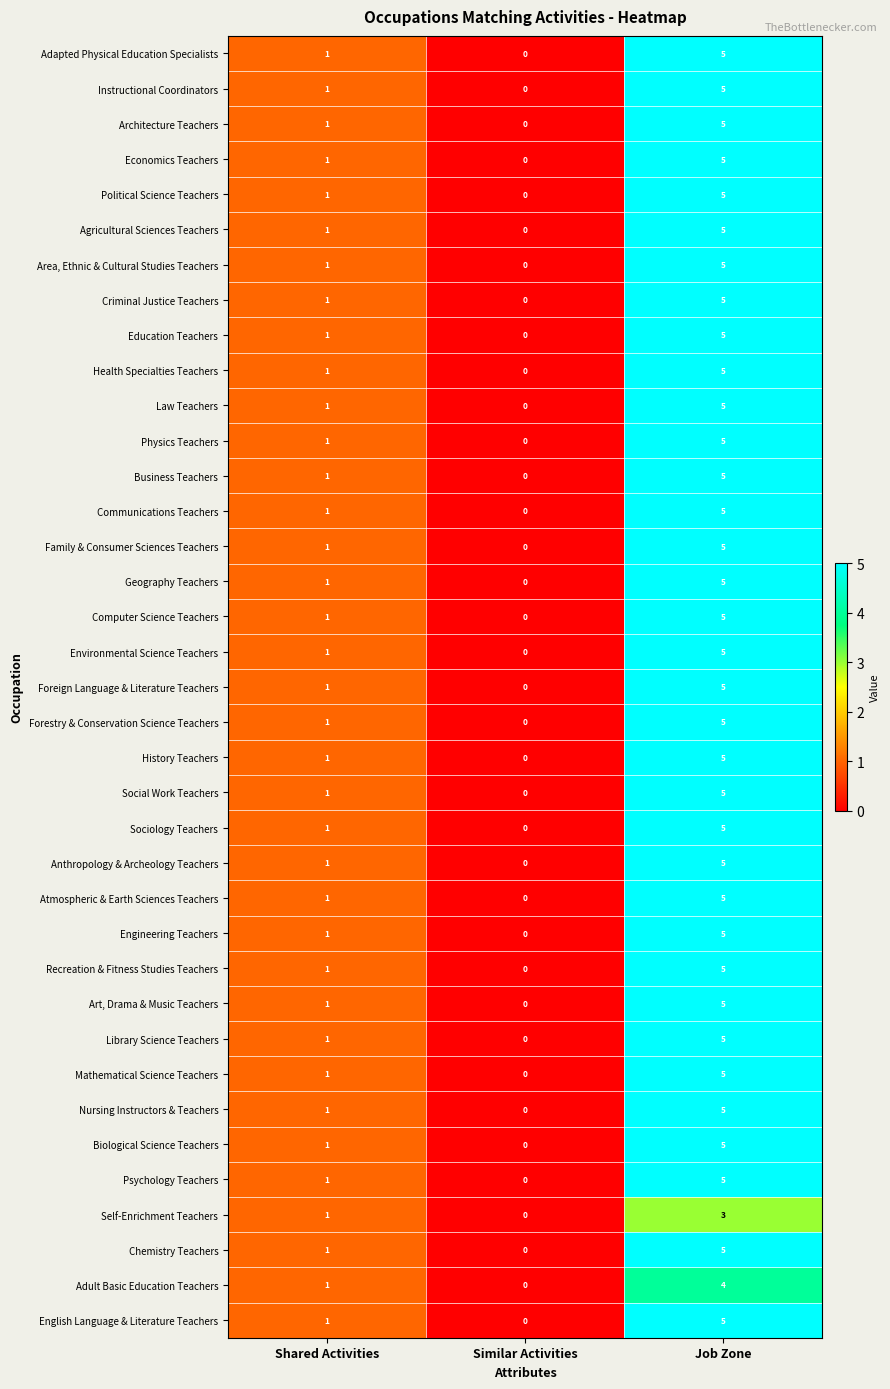

What is the total value across all series at Job Zone?

182